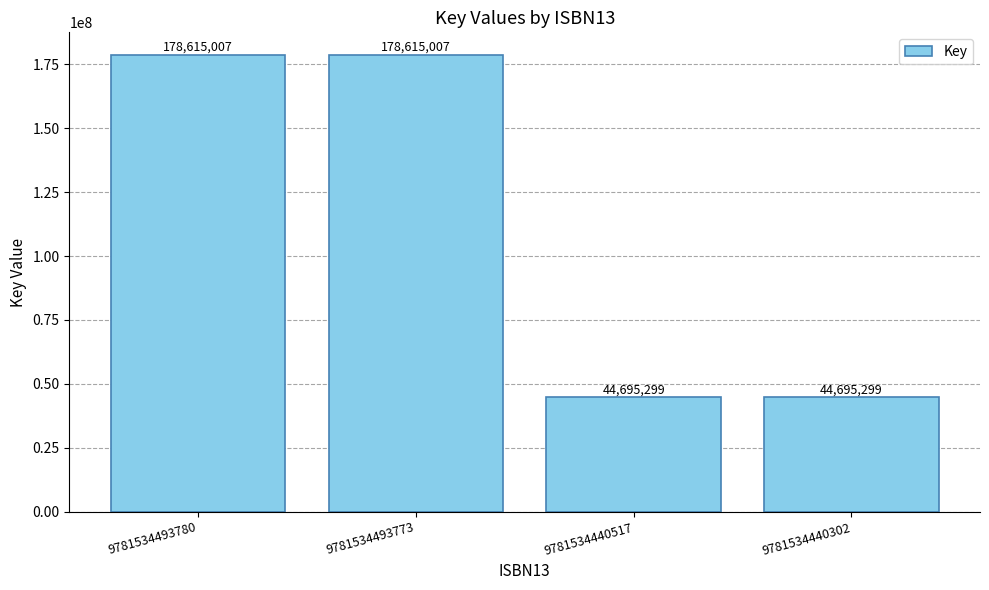

How many values are below 178615007?

2